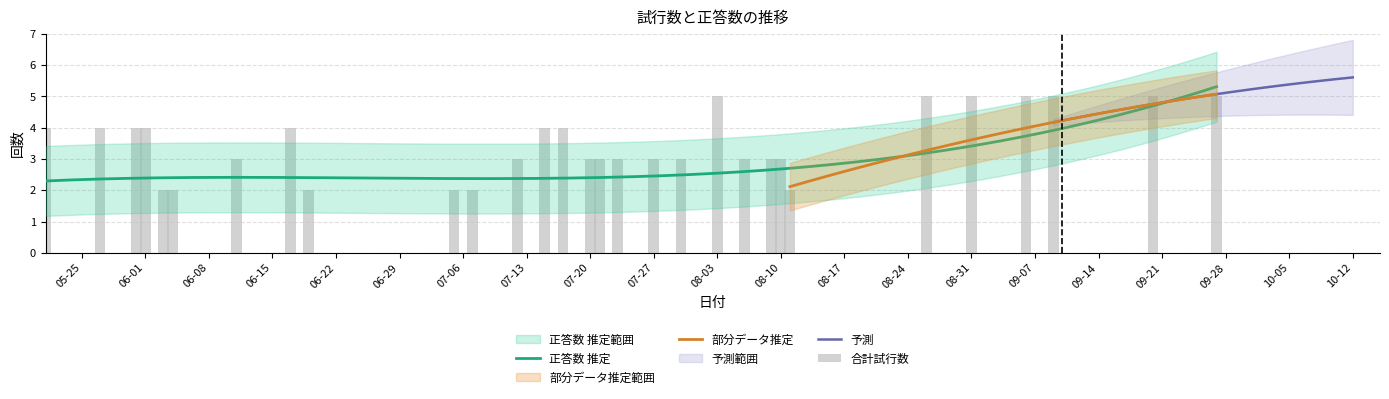

Reading right to left, what are all the values shown in this chart?

5	5	5	5	5	5	2	3	3	3	5	3	3	3	3	3	4	4	3	2	2	2	4	3	2	2	4	4	4	4